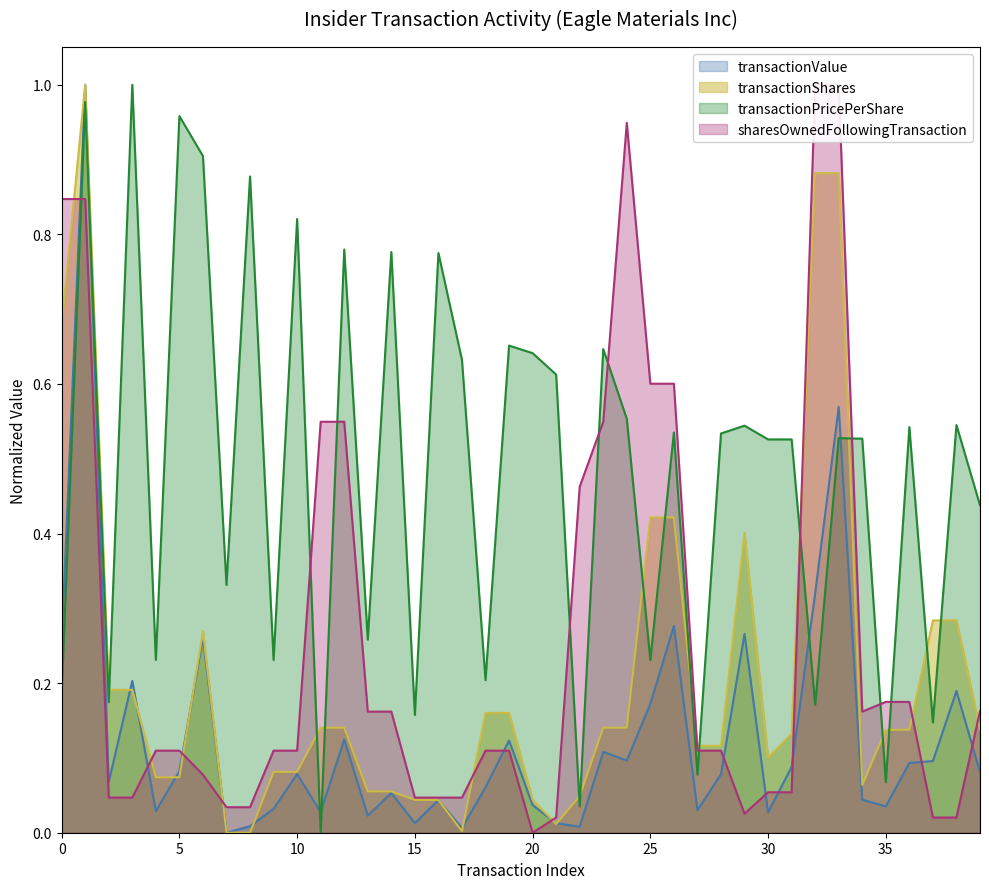

Reading left to right, what are all the values shown in this chart?

transactionValue: 0.3	1.0	0.1	0.2	0.0	0.1	0.3	0.0	0.0	0.0	0.1	0.0	0.1	0.0	0.1	0.0	0.0	0.0	0.1	0.1	0.0	0.0	0.0	0.1	0.1	0.2	0.3	0.0	0.1	0.3	0.0	0.1	0.3	0.6	0.0	0.0	0.1	0.1	0.2	0.1
transactionShares: 0.7	1.0	0.2	0.2	0.1	0.1	0.3	0.0	0.0	0.1	0.1	0.1	0.1	0.1	0.1	0.0	0.0	0.0	0.2	0.2	0.0	0.0	0.0	0.1	0.1	0.4	0.4	0.1	0.1	0.4	0.1	0.1	0.9	0.9	0.1	0.1	0.1	0.3	0.3	0.1
transactionPricePerShare: 0.2	1.0	0.2	1.0	0.2	1.0	0.9	0.3	0.9	0.2	0.8	0.0	0.8	0.3	0.8	0.2	0.8	0.6	0.2	0.7	0.6	0.6	0.0	0.6	0.6	0.2	0.5	0.1	0.5	0.5	0.5	0.5	0.2	0.5	0.5	0.1	0.5	0.1	0.5	0.4
sharesOwnedFollowingTransaction: 0.8	0.8	0.0	0.0	0.1	0.1	0.1	0.0	0.0	0.1	0.1	0.5	0.5	0.2	0.2	0.0	0.0	0.0	0.1	0.1	0.0	0.0	0.5	0.5	0.9	0.6	0.6	0.1	0.1	0.0	0.1	0.1	1.0	1.0	0.2	0.2	0.2	0.0	0.0	0.2